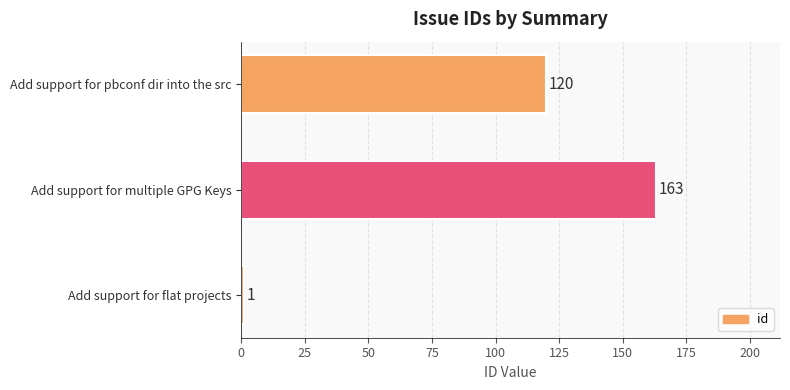

How many values are between 1 and 163?

3